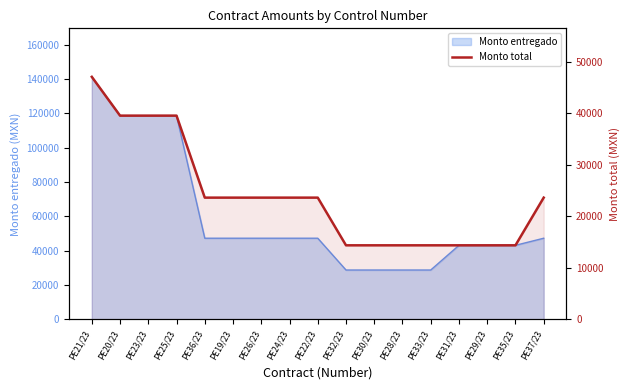

At which category does the chart reach its minimum across all series?

PE32/23